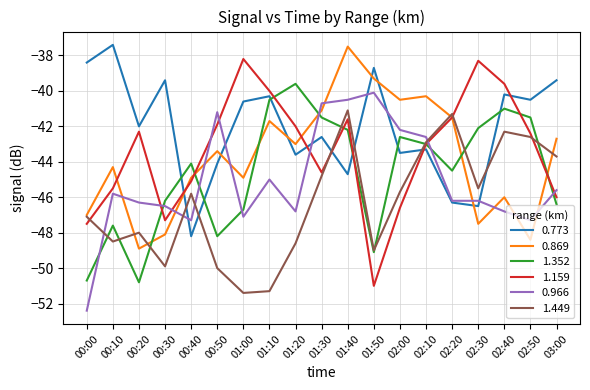

What is the total value across all series at 02:00?

-261.1